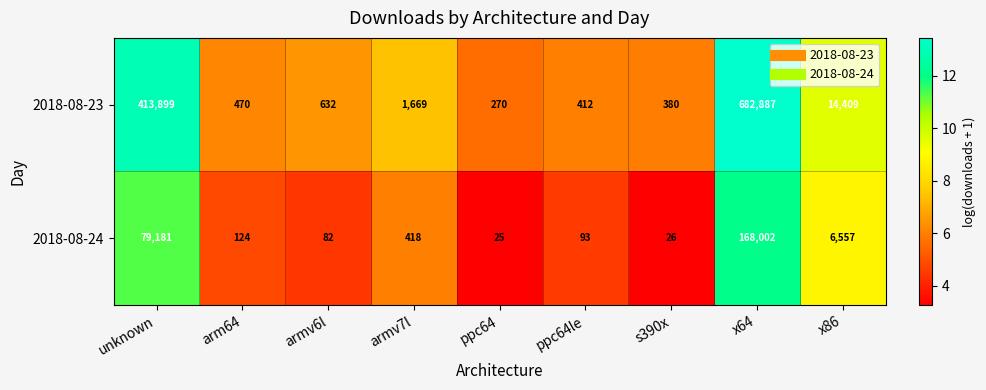

What is the maximum value shown in the chart?

682887